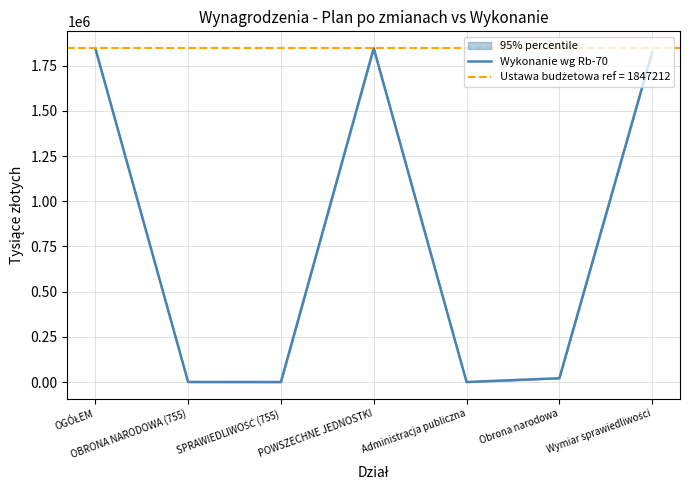

List the labels in order of value, largest first.

OGÓŁEM, POWSZECHNE JEDNOSTKI, Wymiar sprawiedliwości, Obrona narodowa, OBRONA NARODOWA (755), Administracja publiczna, SPRAWIEDLIWOŚĆ (755)